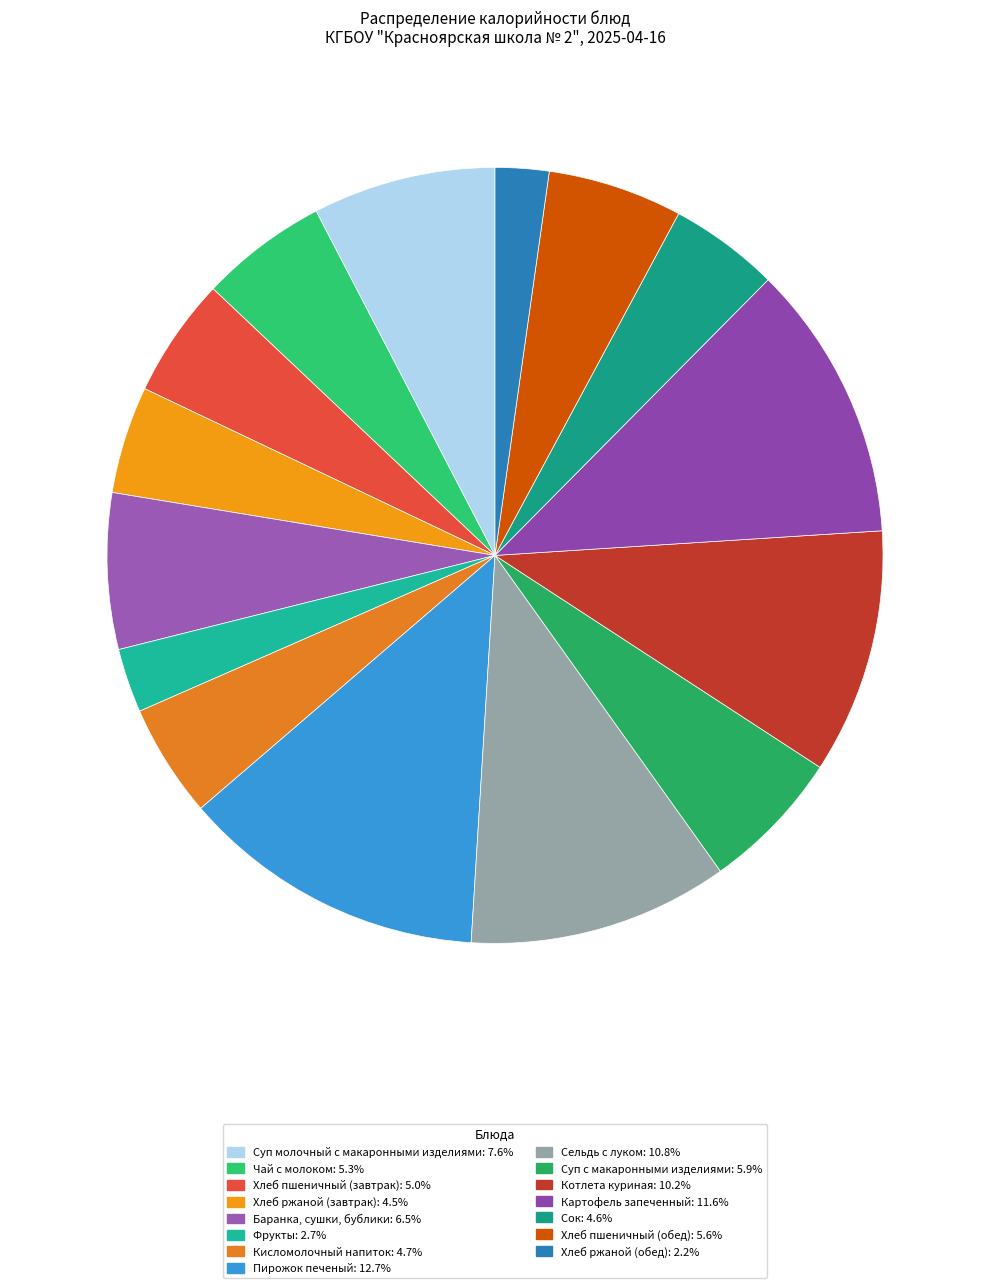

Is it true that Хлеб ржаной (завтрак) is 4% of the pie?

True